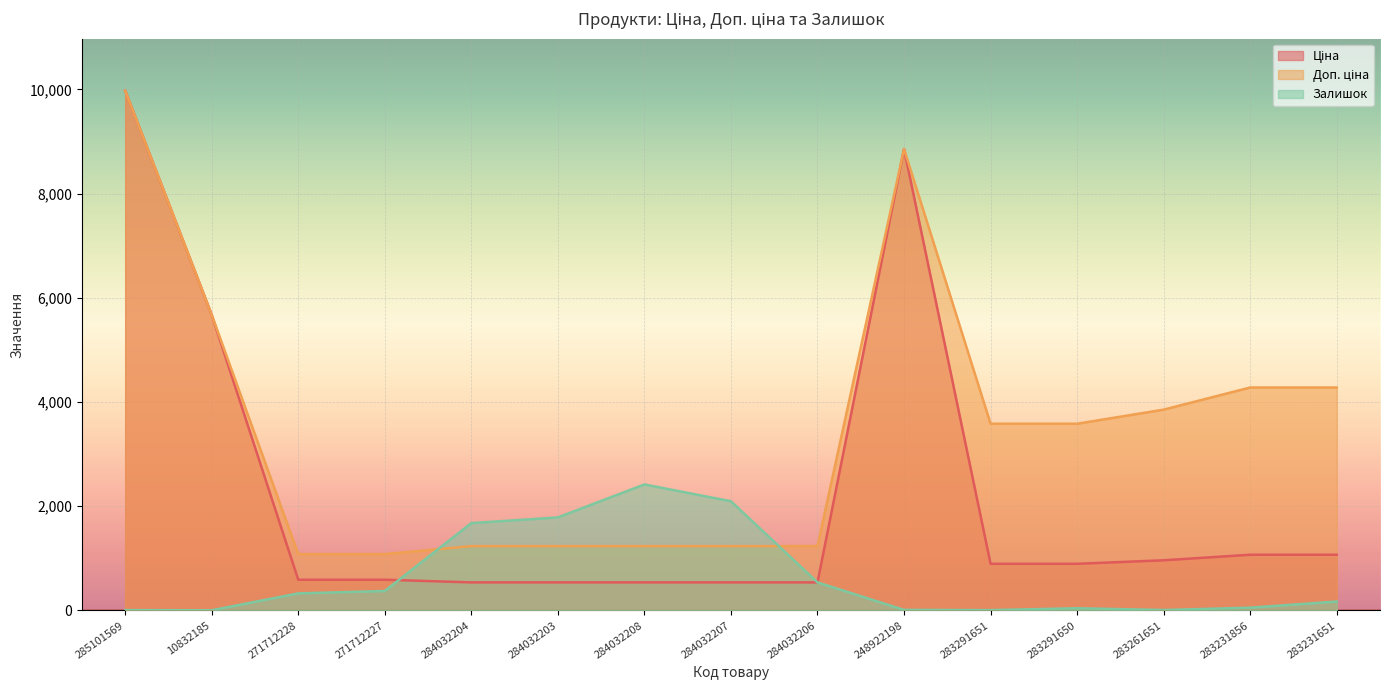

At which category does Ціна reach its first local peak?

248922198